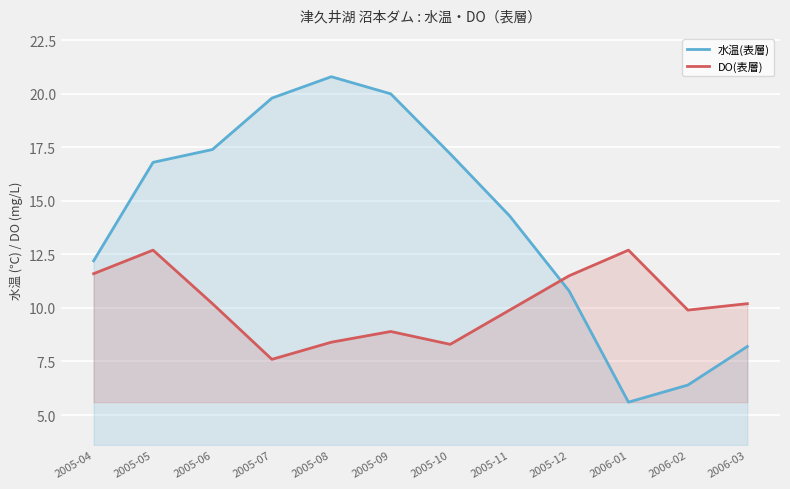

Which has a higher value, 2005-09 or 2005-12?

2005-09